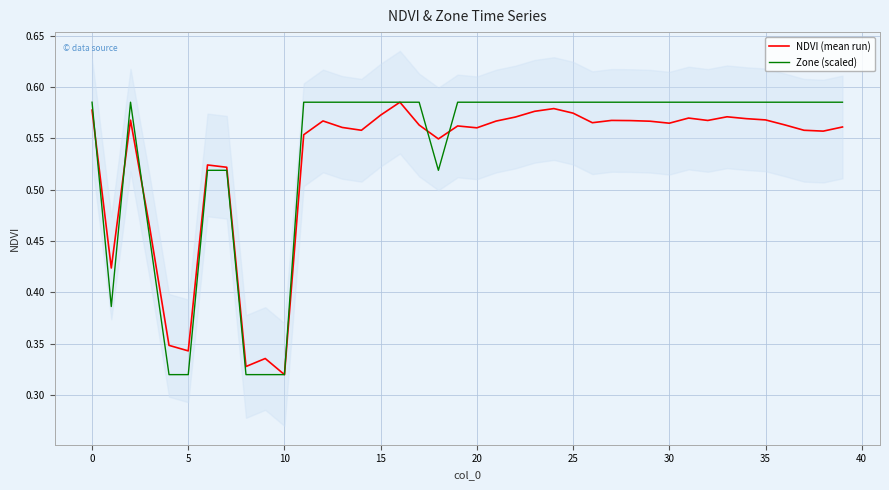

Which series has the largest range (max minus min)?

NDVI (mean run)